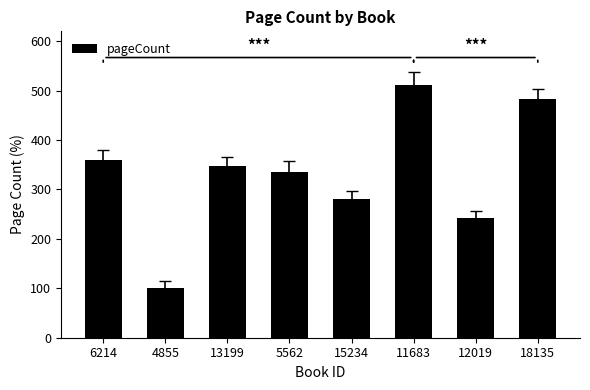

List the labels in order of value, largest first.

11683, 18135, 6214, 13199, 5562, 15234, 12019, 4855